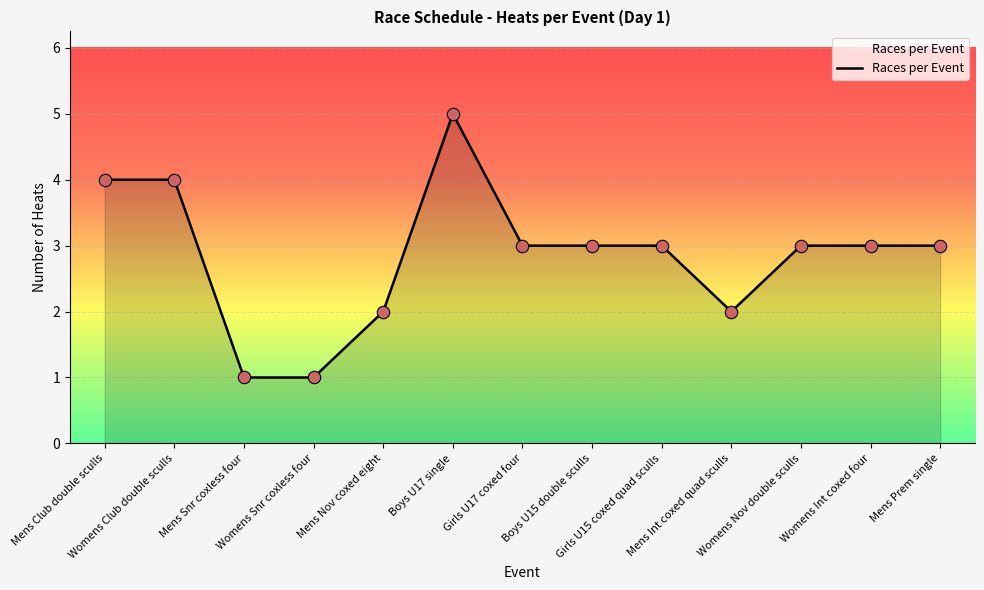

Which has a higher value, Girls U15 coxed quad sculls or Boys U17 single?

Boys U17 single